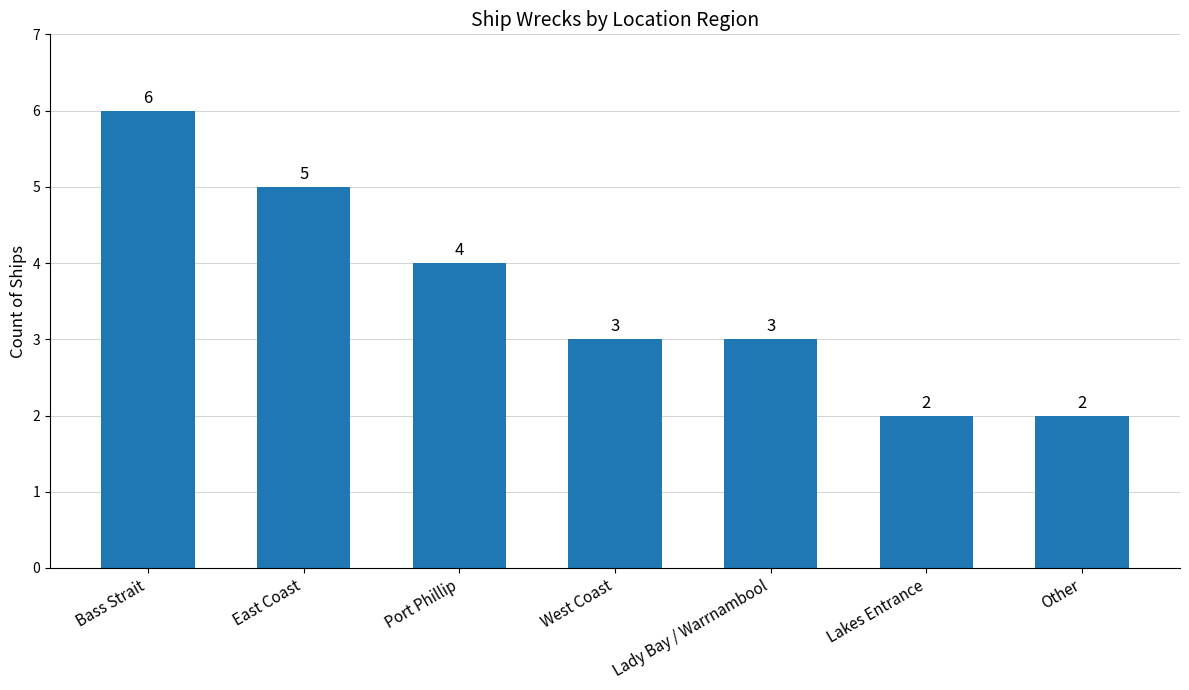

What is the sum of the values at East Coast and Lakes Entrance?

7